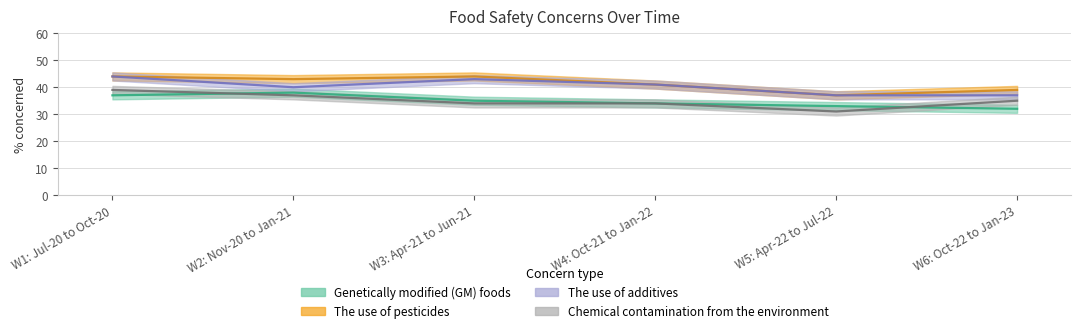

What position from the left is W3: Apr-21 to Jun-21?

3